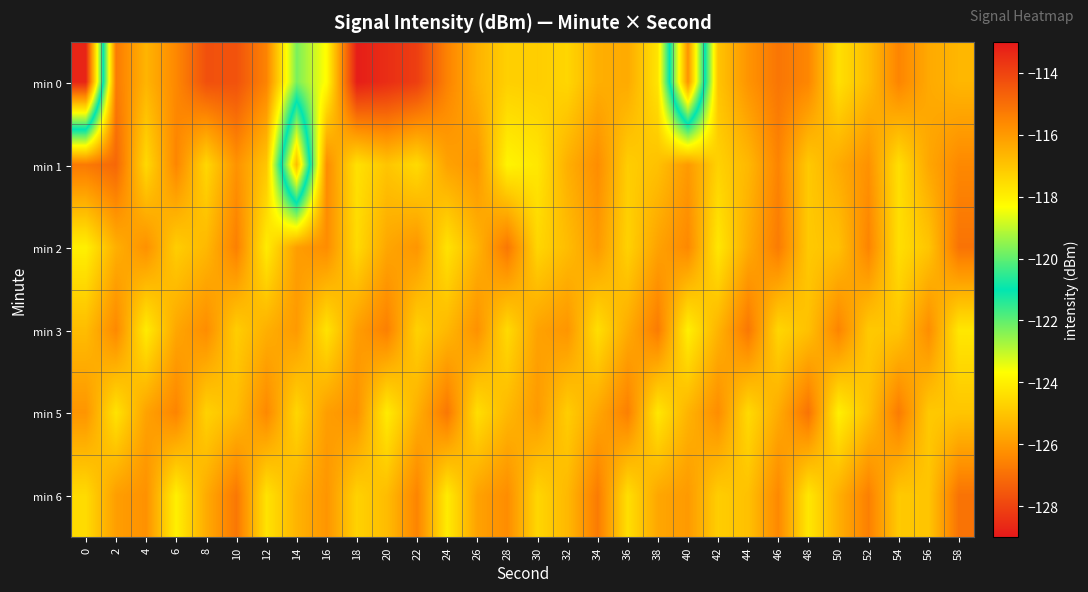

List the series in order of their peak value, highest first.

min 0, min 1, min 2, min 3, min 5, min 6